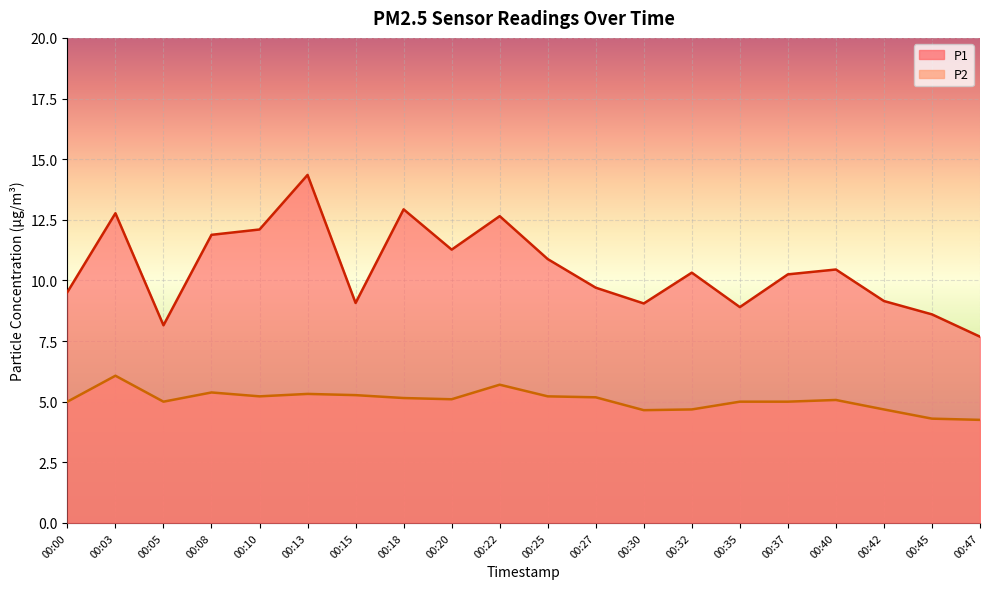

How many values in the P1 series exceed 10?

11